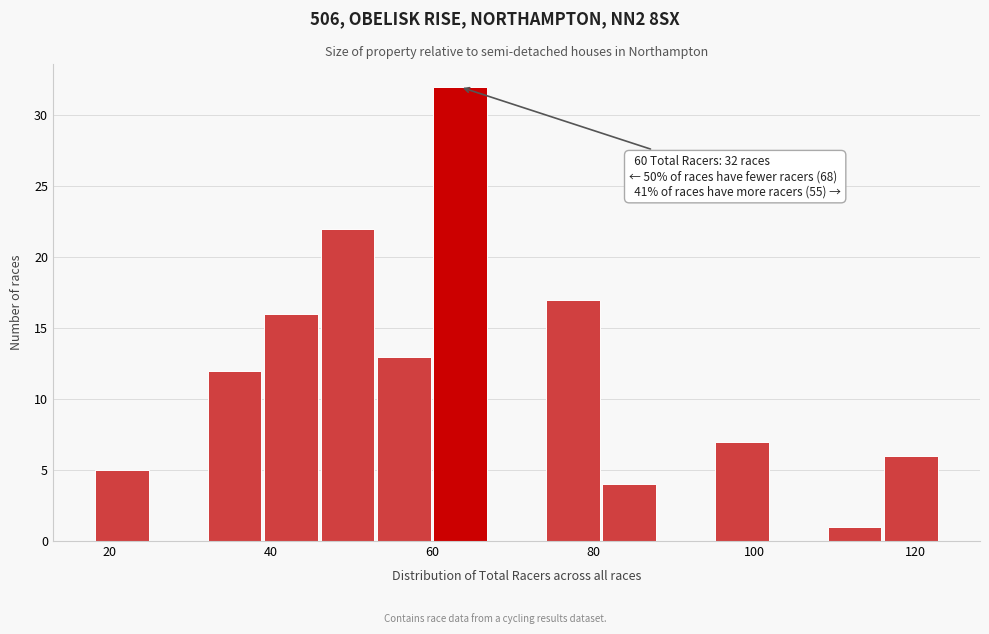

Read against the x-axis, roughly where is the centre of the tallest bar?

64